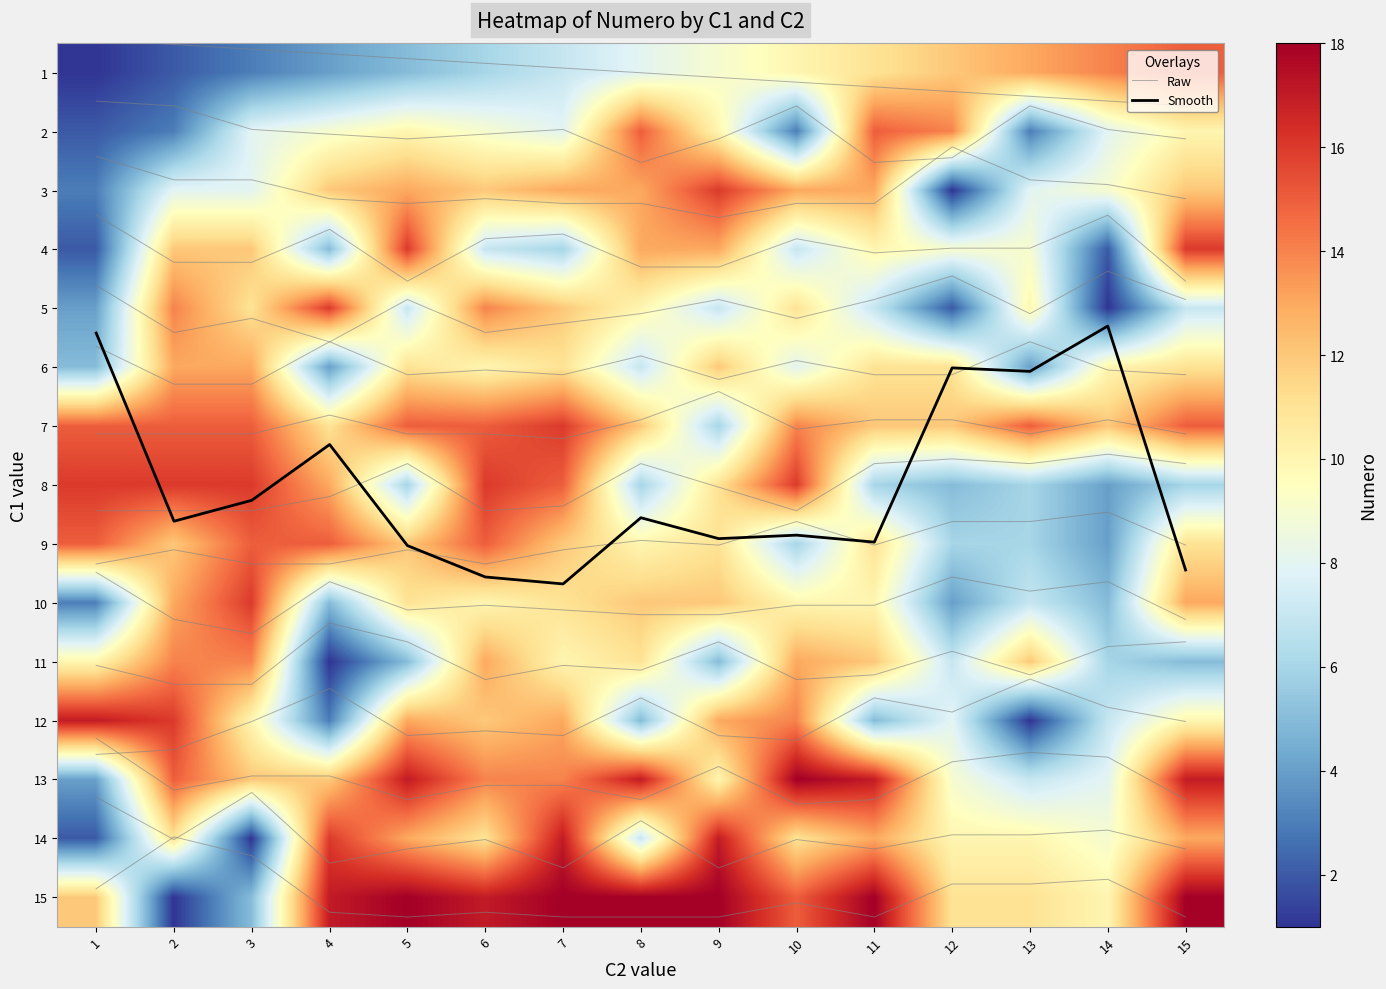

What is the sum of all 8 values?

158.0